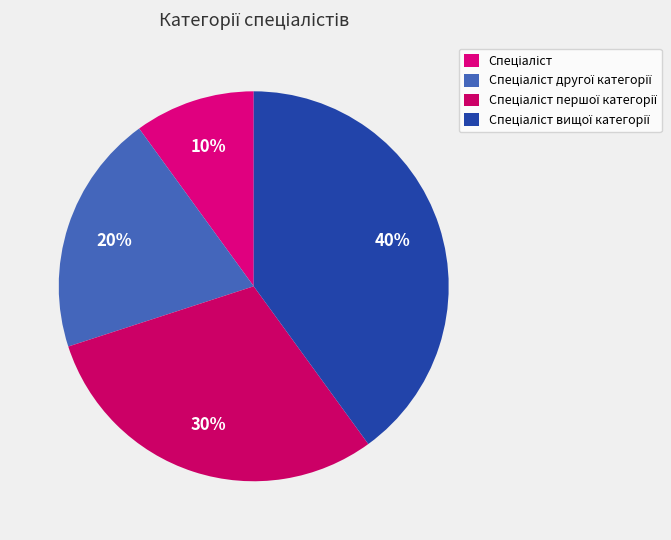

Does Спеціаліст вищої категорії represent more than half of the total?

No